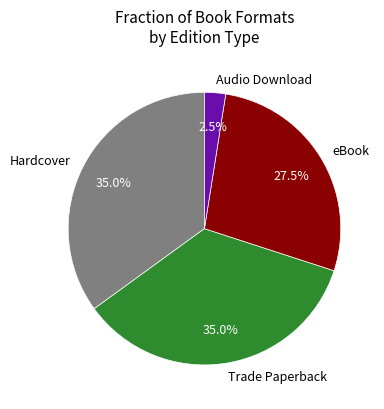

What is the smallest slice in the pie chart?

Audio Download